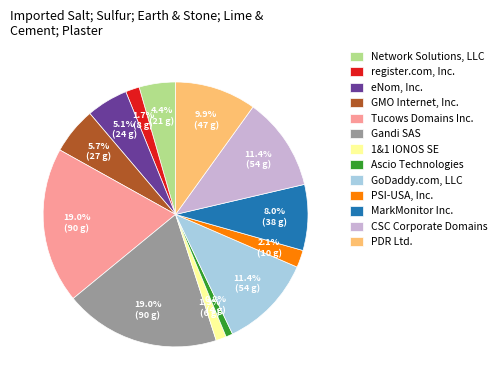

Is there a majority slice in this chart?

No